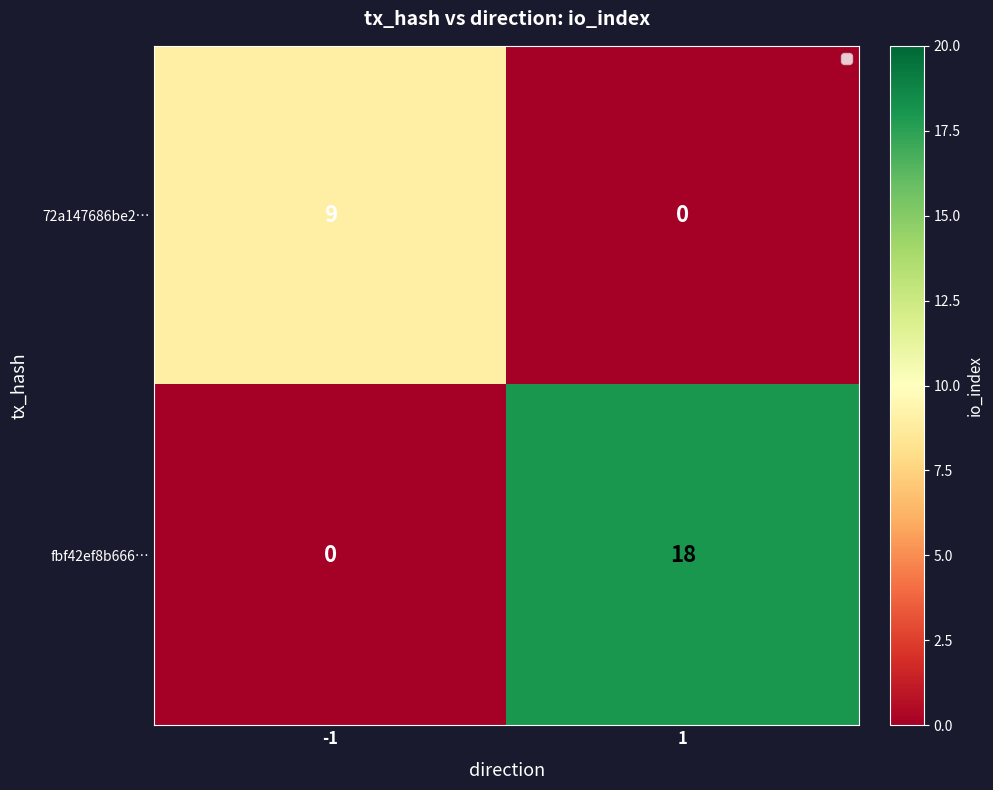

What is the total value across all series at -1?

9